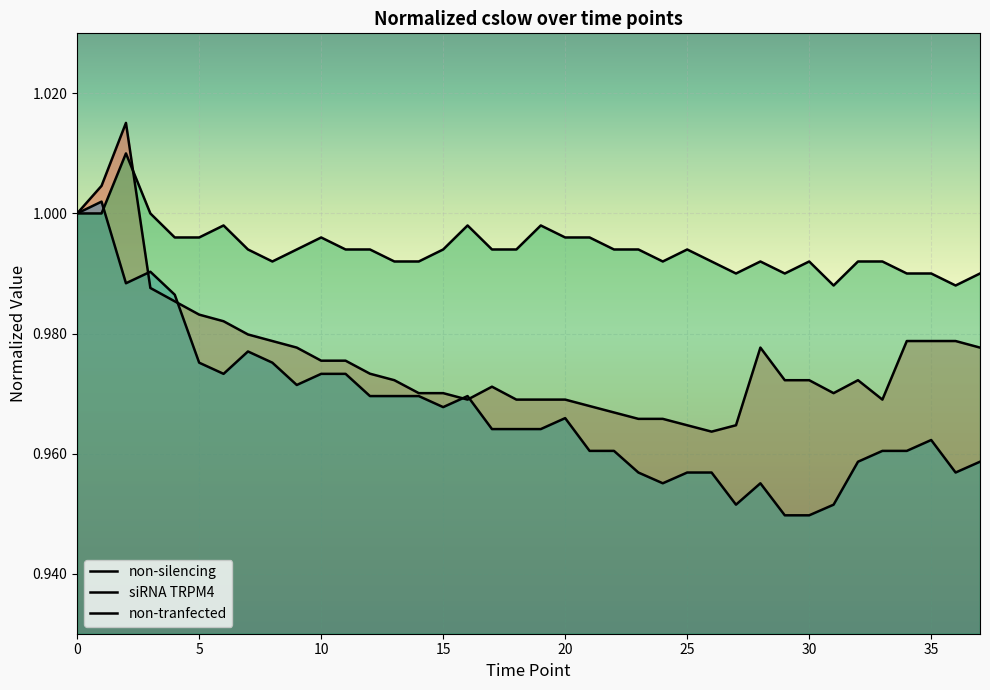

List the series in order of their peak value, highest first.

non-silencing, non-tranfected, siRNA TRPM4